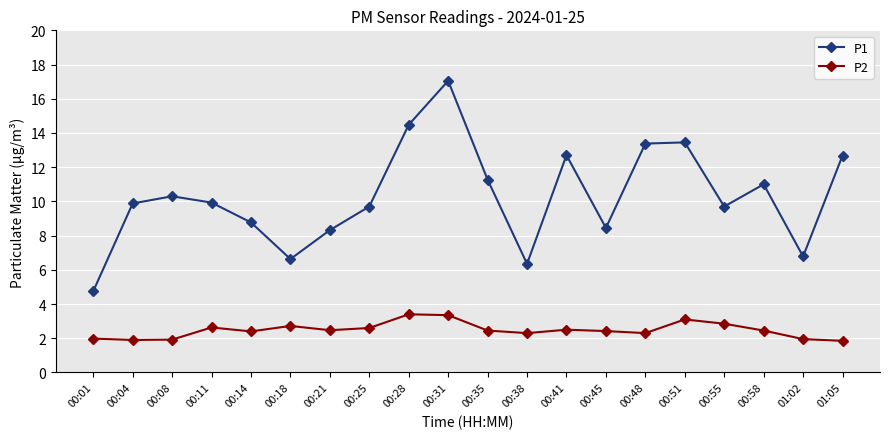

Which series has the largest total across all categories?

P1